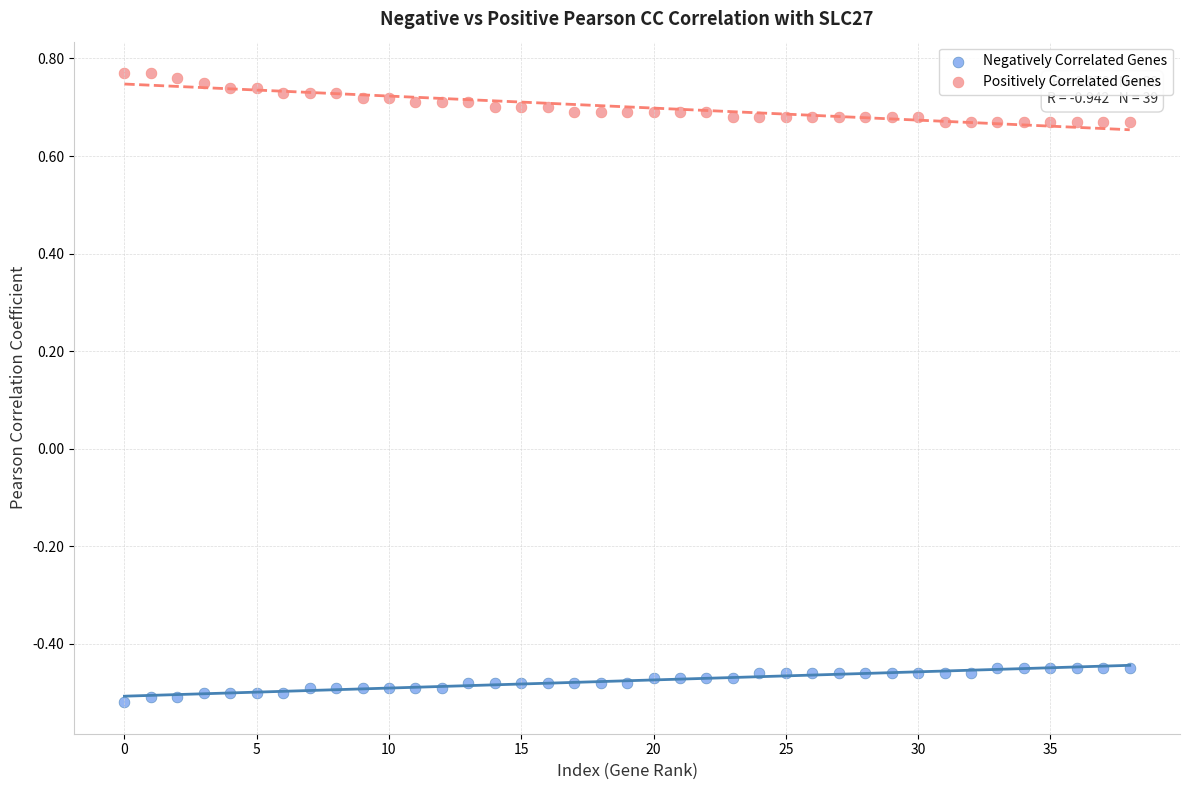

Which series reaches the maximum Y coordinate?

Positively Correlated Genes